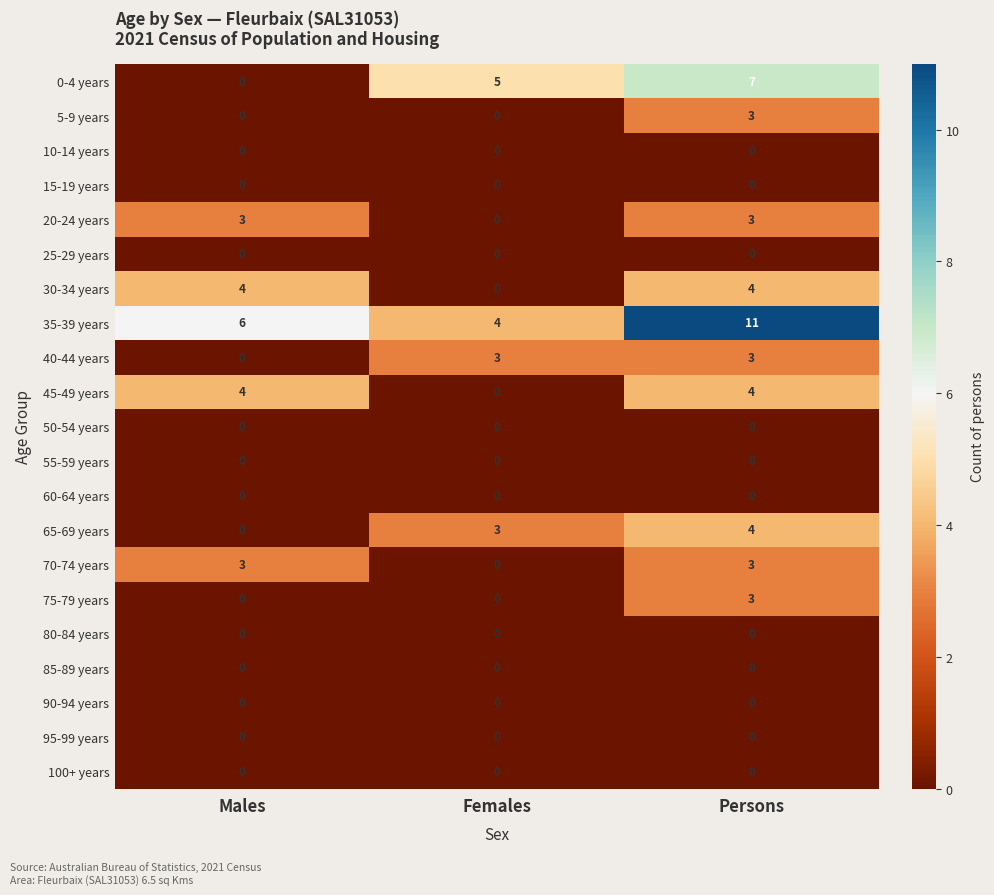

Which category has the highest value across all series?

Persons